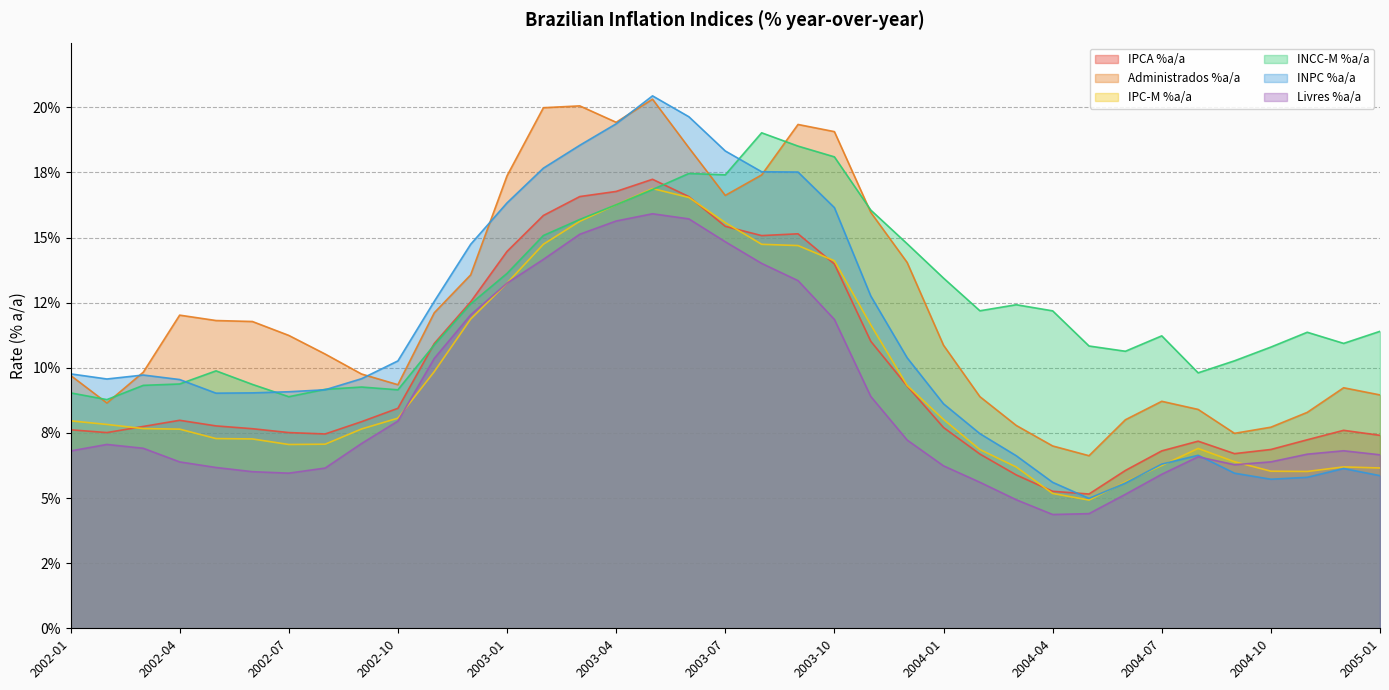

At 2003-01, list the series in order from largest to smallest.

Administrados %a/a, INPC %a/a, IPCA %a/a, INCC-M %a/a, Livres %a/a, IPC-M %a/a